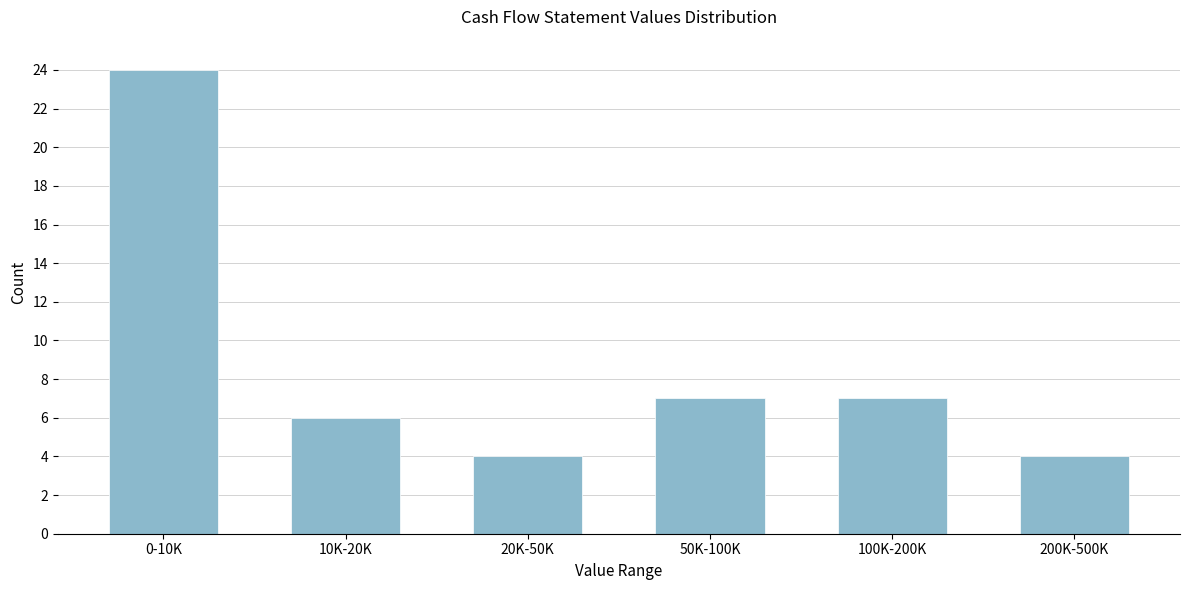

Reading left to right, transcribe all the data shown in this chart.

24	6	4	7	7	4